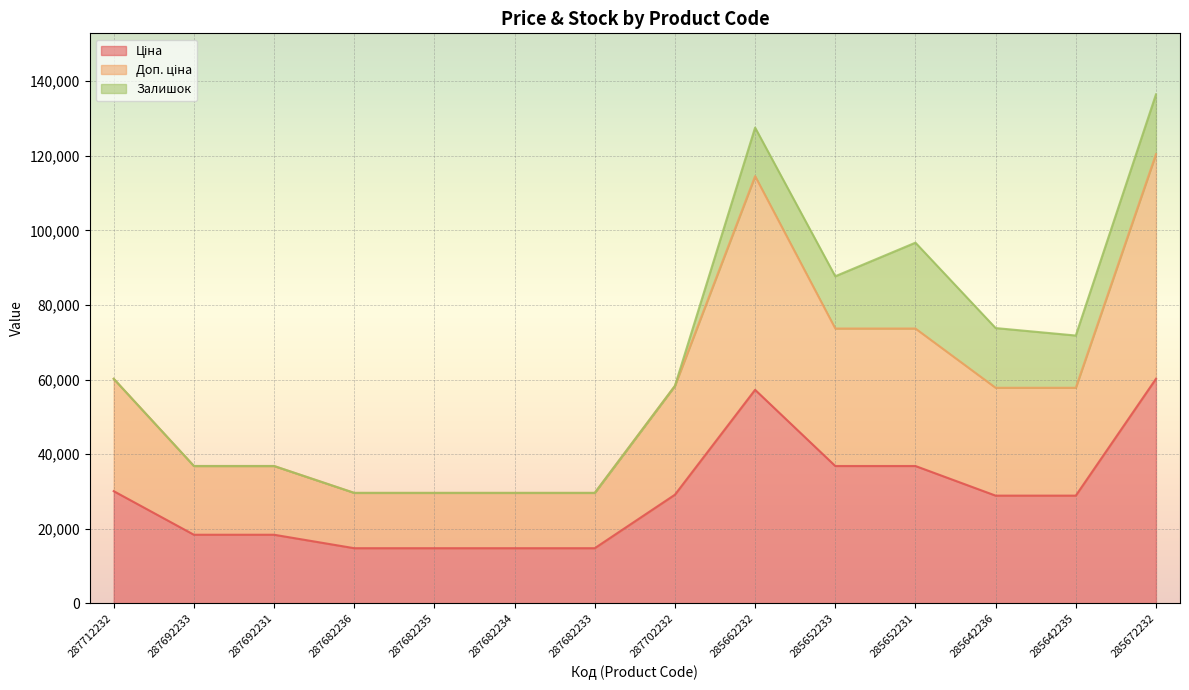

At which label is Доп. ціна closest to 75023?

285652233